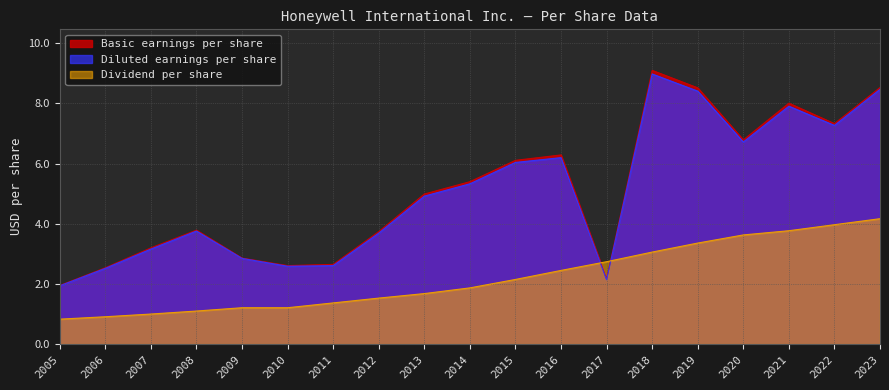

At how many categories does at least one series exceed 3?

13